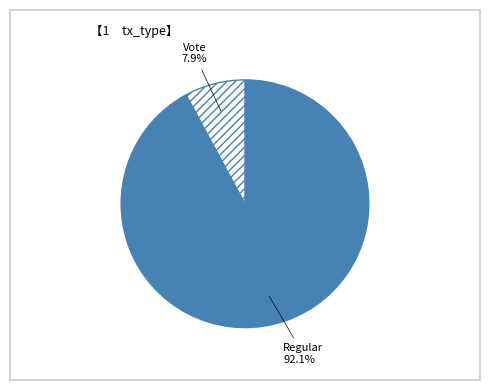

Is there any slice that represents more than half of the pie?

Yes